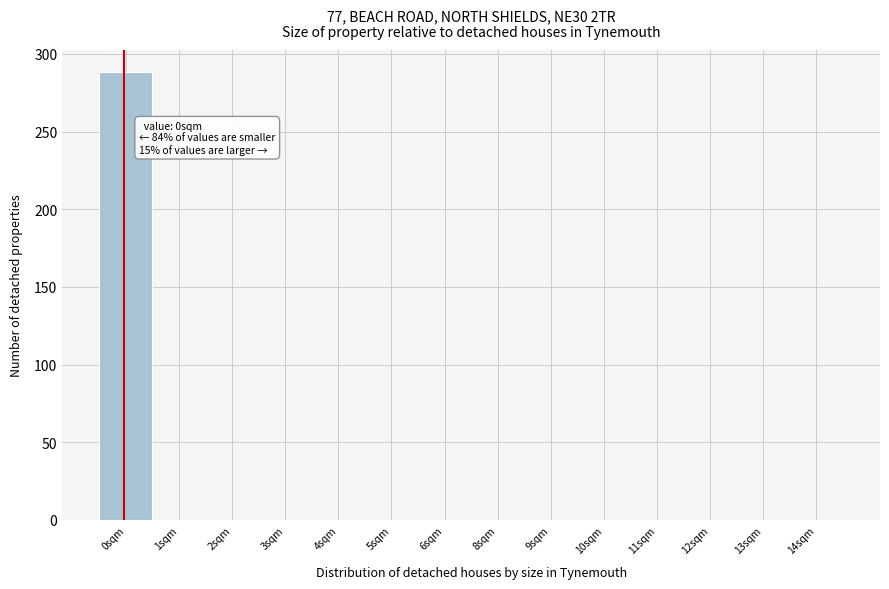

Reading left to right, transcribe all the data shown in this chart.

0sqm=288	1sqm=0	2sqm=0	3sqm=0	4sqm=0	5sqm=0	6sqm=0	8sqm=0	9sqm=0	10sqm=0	11sqm=0	12sqm=0	13sqm=0	14sqm=0